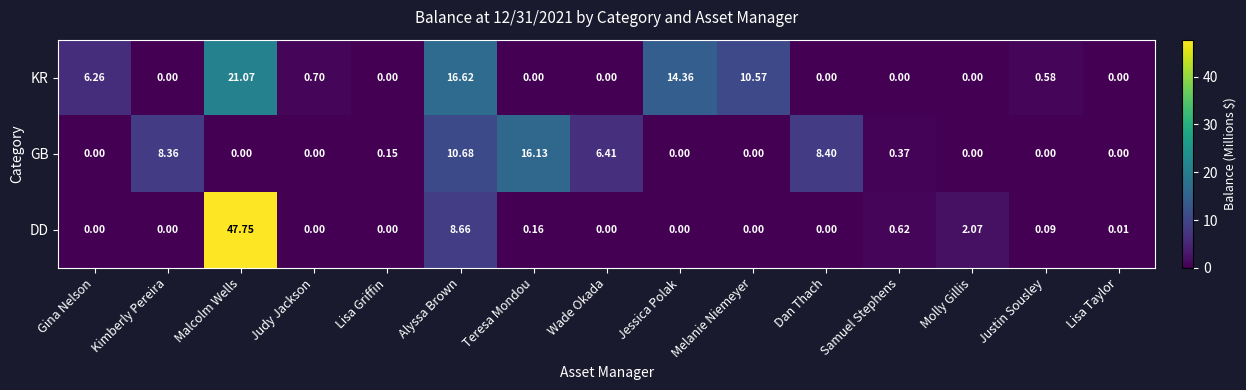

What is the total value across all series at Samuel Stephens?

1.0